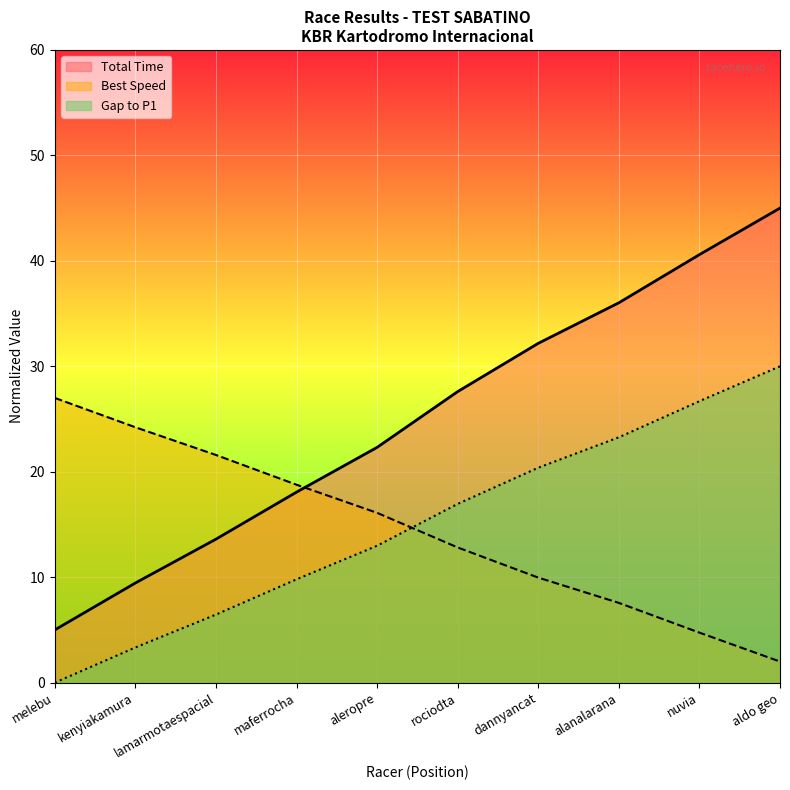

Which category has the highest value in the Gap to P1 series?

aldo geo